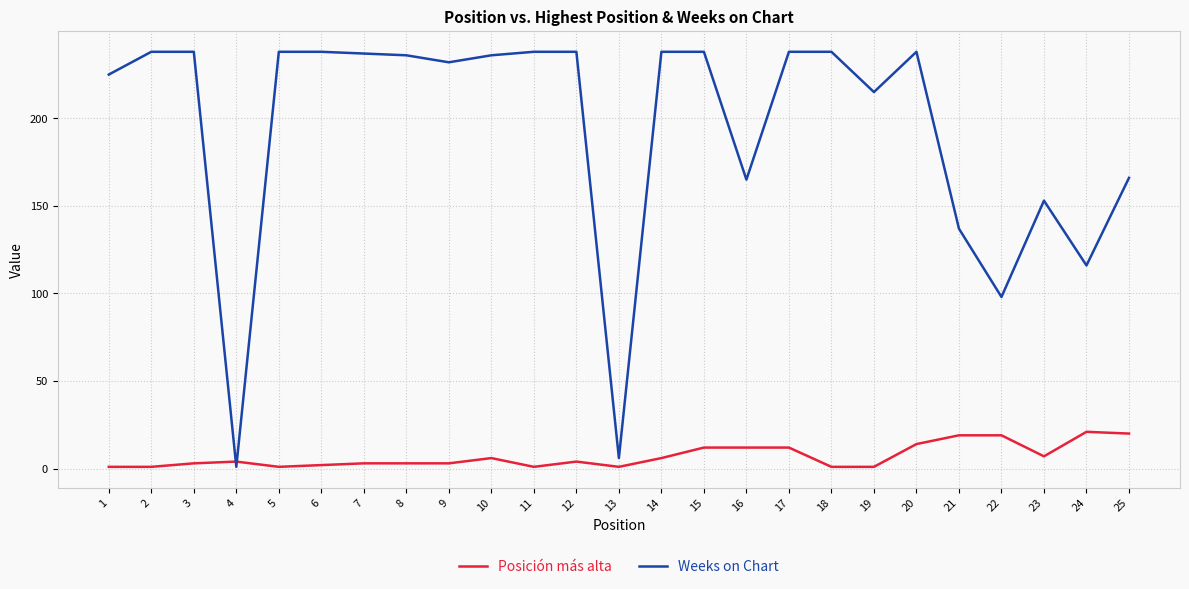

What are all the series names shown in the legend?

Posición más alta, Weeks on Chart